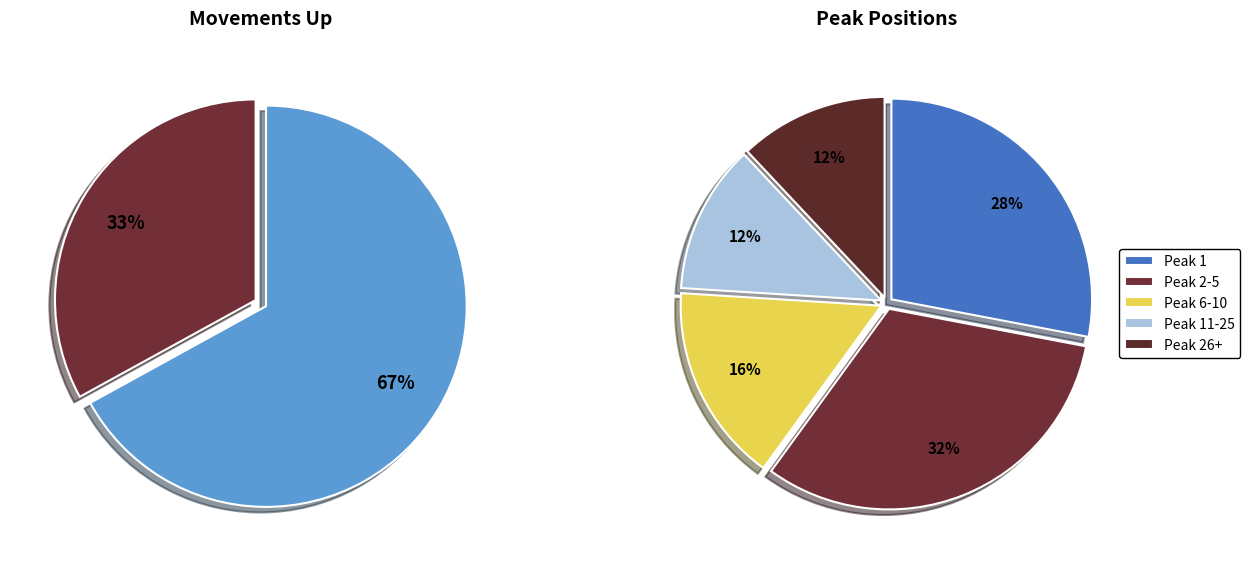

To the nearest percent, what is the average slice percentage?

50%